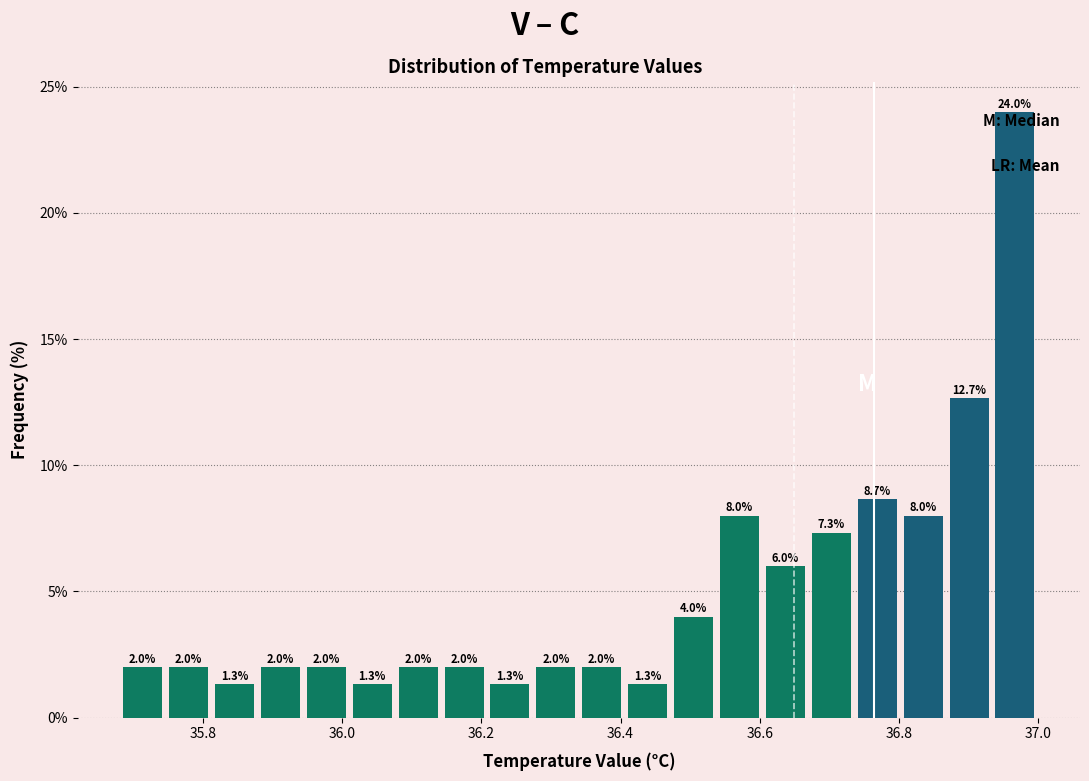

Read against the x-axis, roughly where is the centre of the tallest bar?

36.96